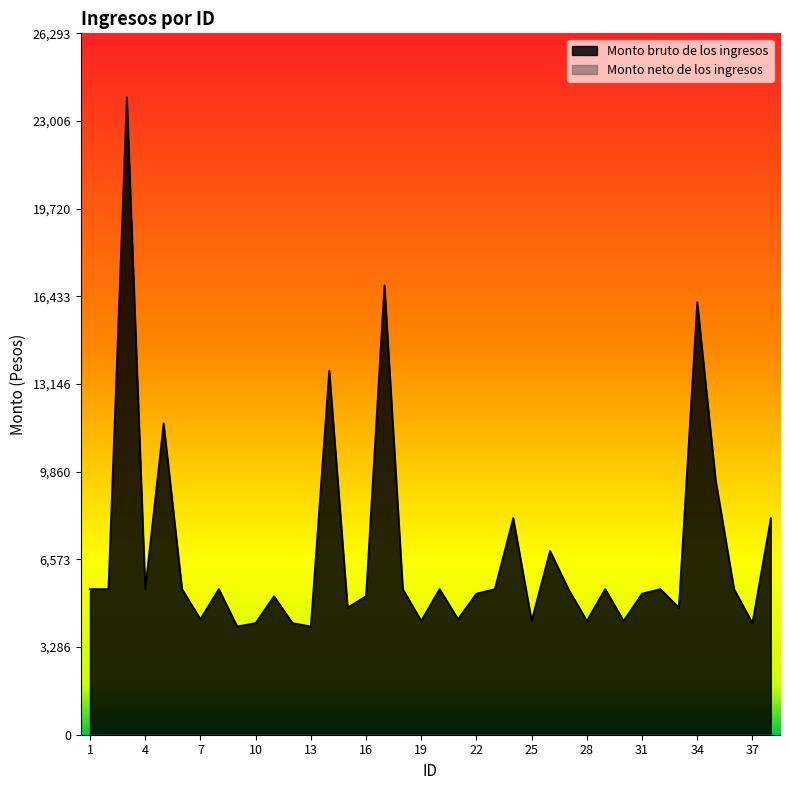

What is the sum of the values at 36 and 34?

21674.7